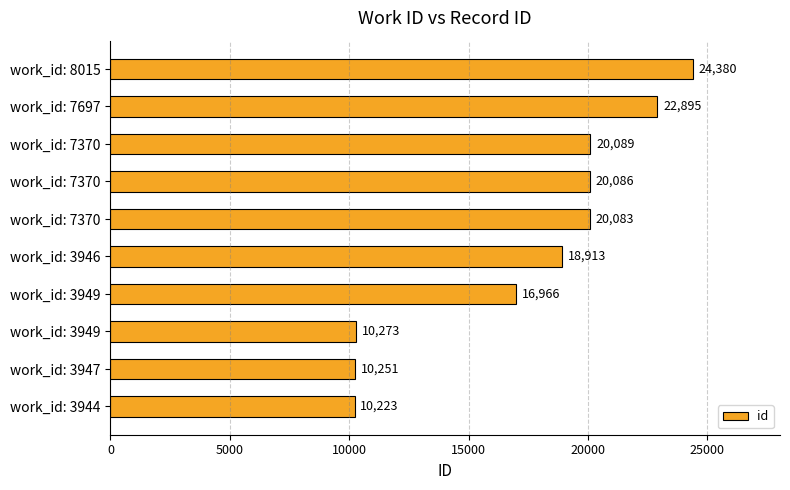

How many data points are less than 20083?

5